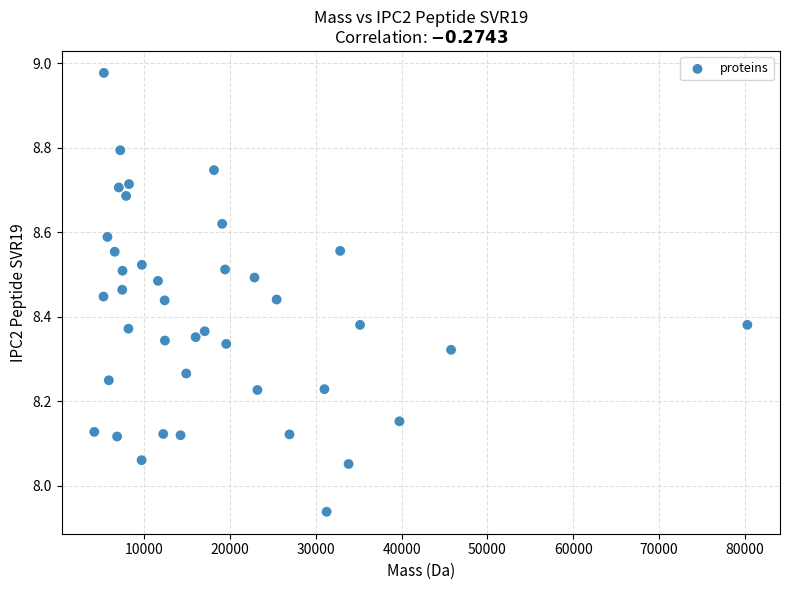

What is the range of X values (max minus min)?

76083.7